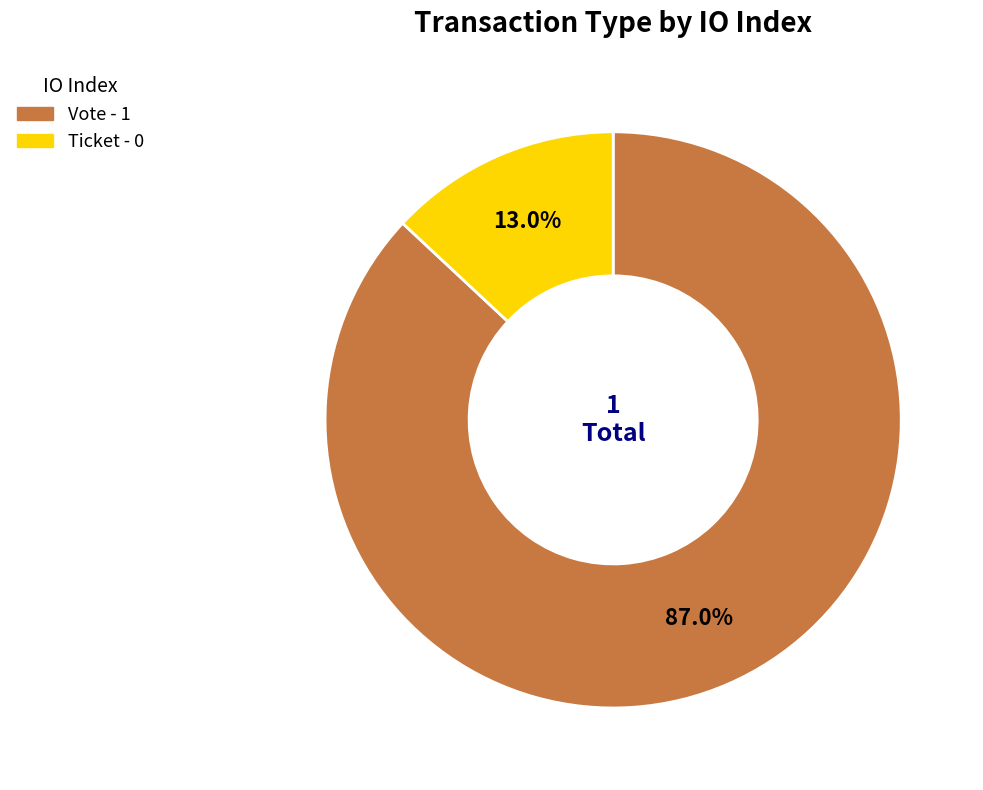

Rank the categories by value from highest to lowest.

Vote, Ticket